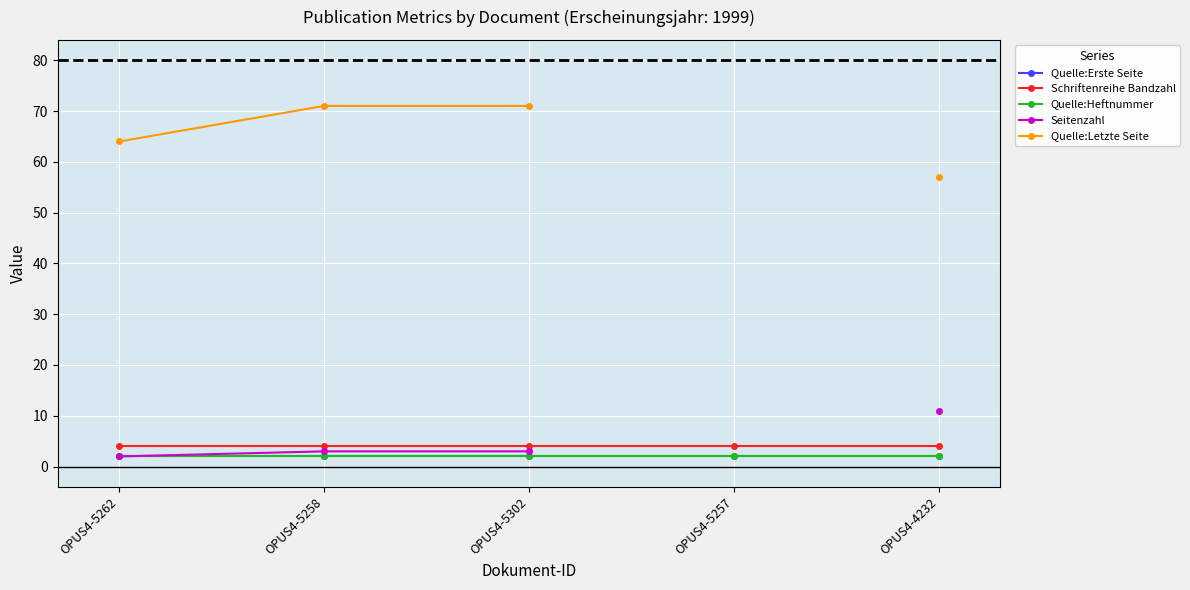

Rank the series by their maximum value, from highest to lowest.

Quelle:Letzte Seite, Seitenzahl, Schriftenreihe Bandzahl, Quelle:Erste Seite, Quelle:Heftnummer